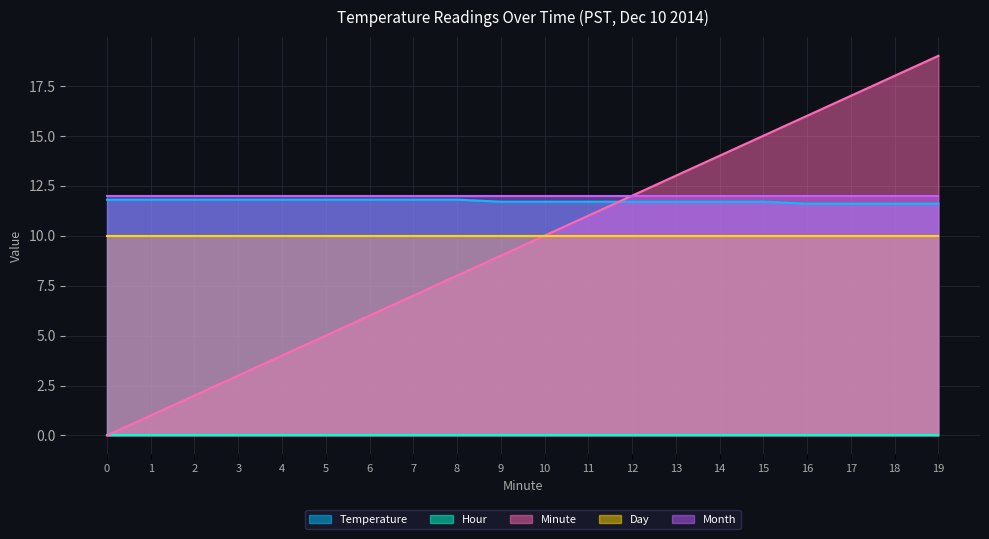

Rank the categories by Day value from lowest to highest.

0, 1, 2, 3, 4, 5, 6, 7, 8, 9, 10, 11, 12, 13, 14, 15, 16, 17, 18, 19